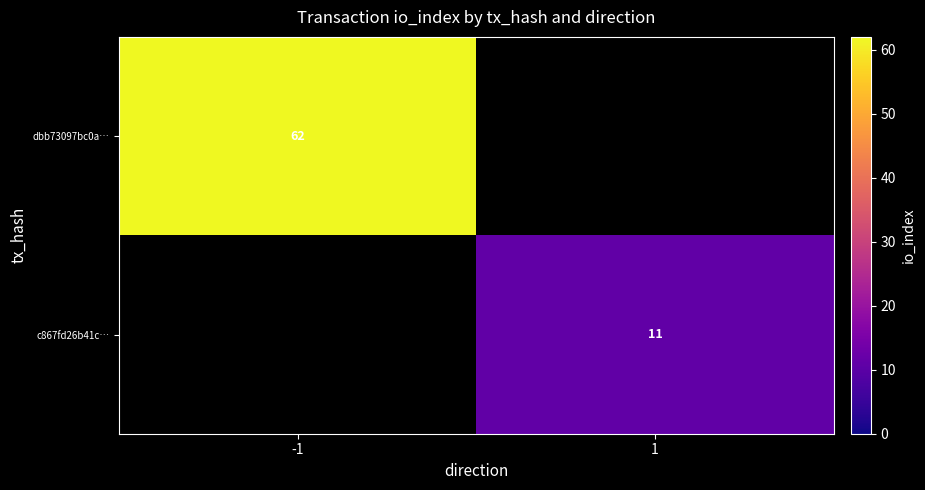

Is it true that c867fd26b41c… equals 15 at 1?

False